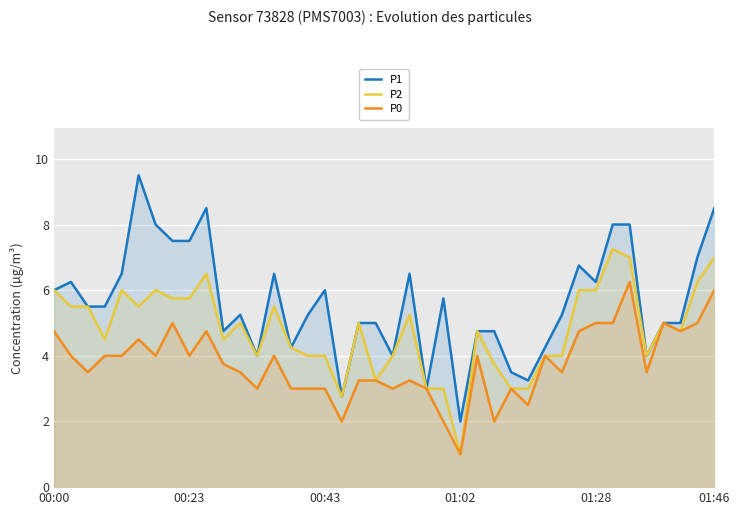

What is the sum of all P0 values?

150.8